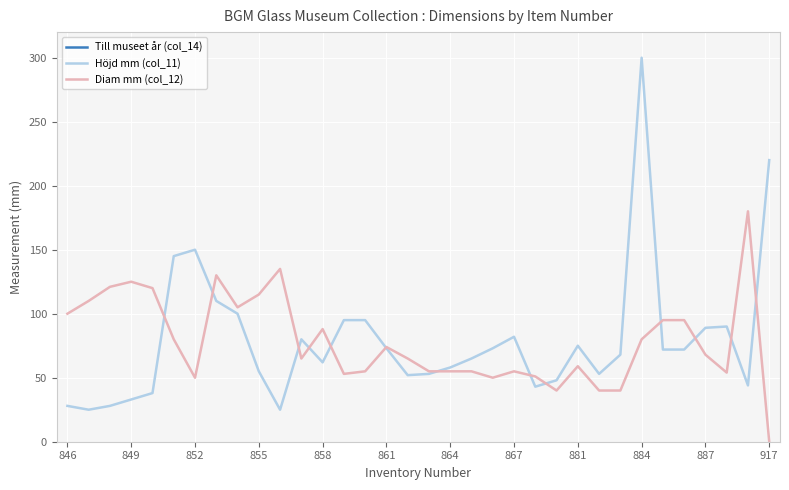

How many lines are shown in the chart?

3